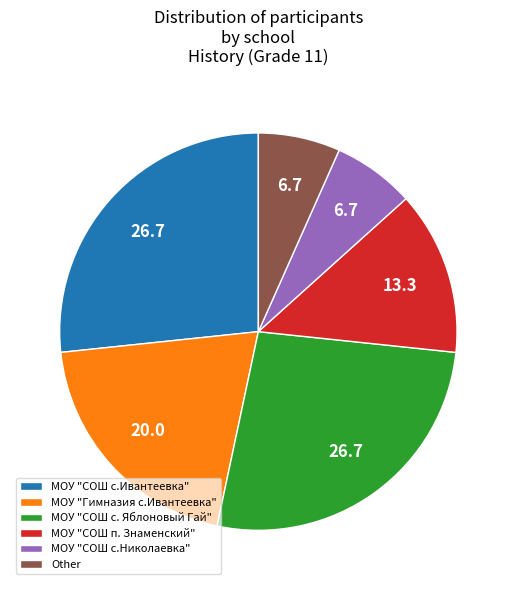

Is it true that МОУ "СОШ с.Николаевка" is 13% of the pie?

False